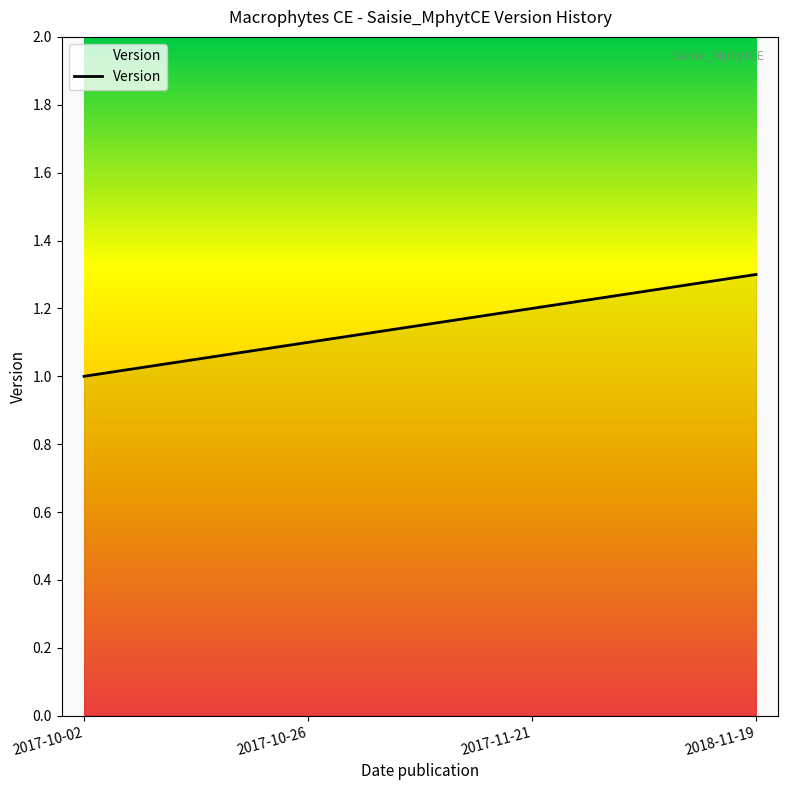

What is the change in value from 2017-10-02 to 2017-10-26?

+0.1